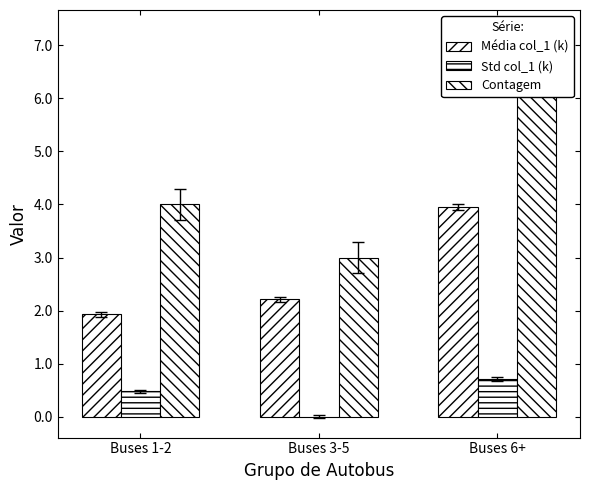

What is the sum of all Contagem values?

14.0